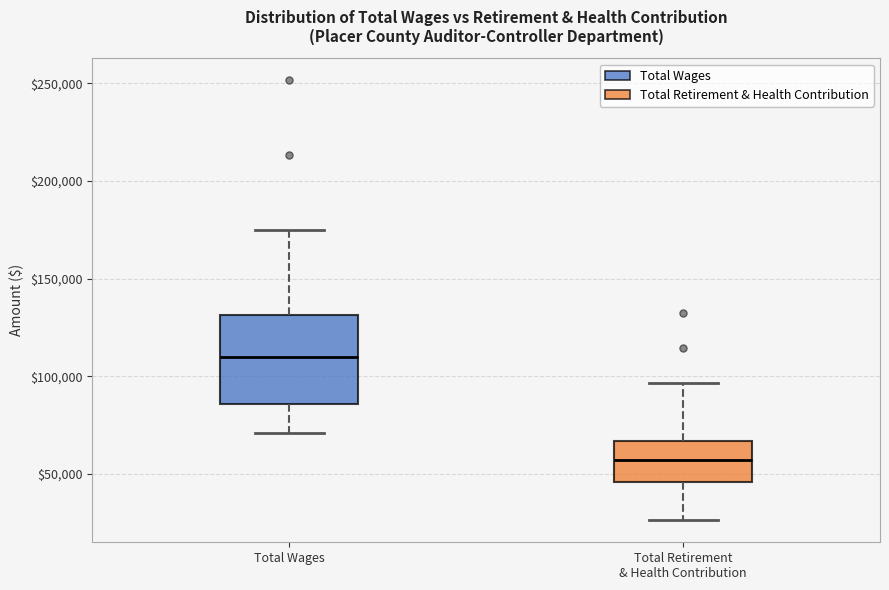

Which box has the highest median line?

Total Wages